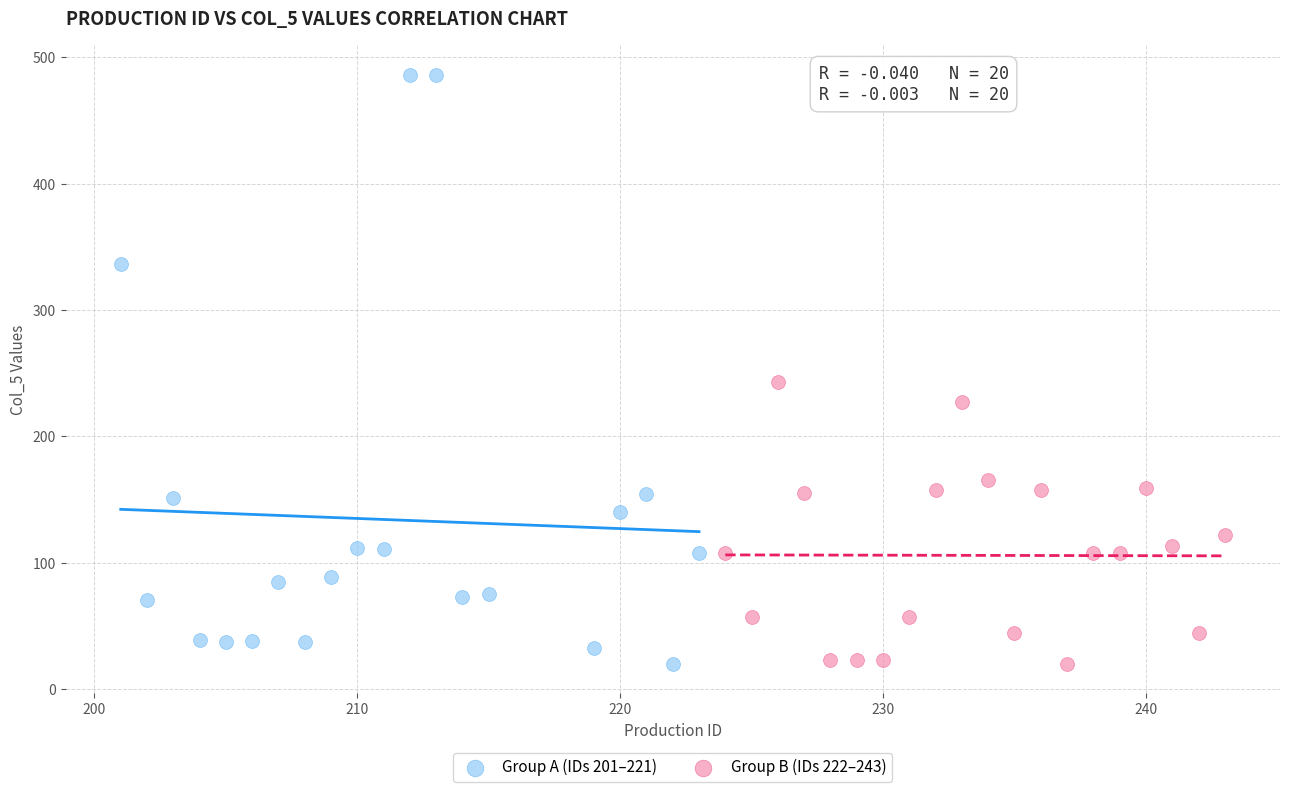

Which series has the largest Y range (max minus min)?

Group A (IDs 201–221)